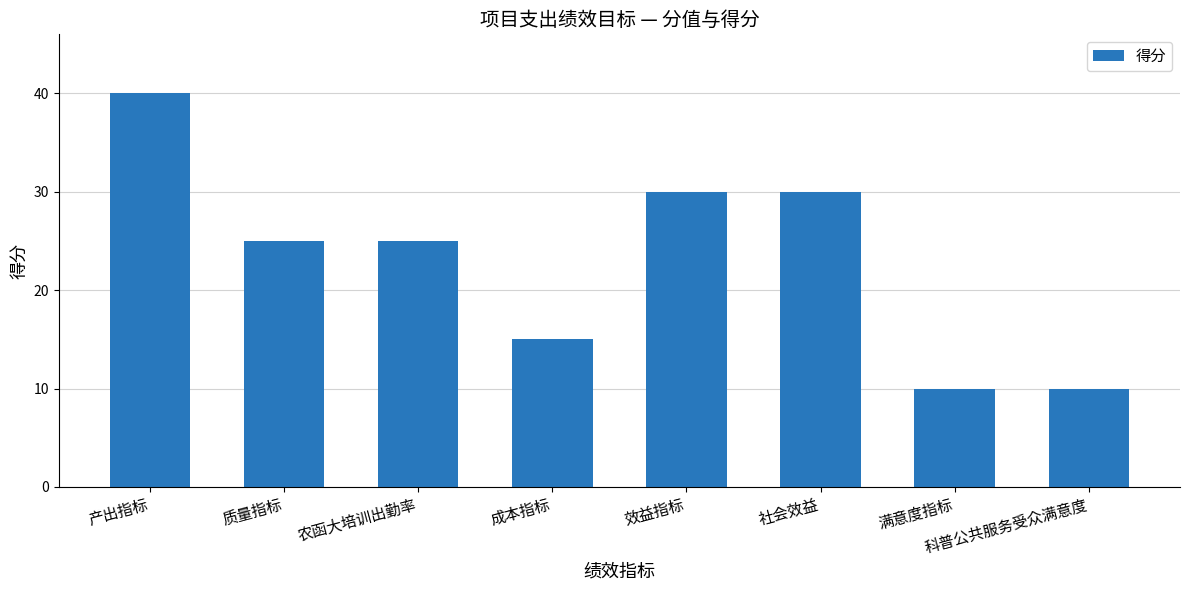

Which category has the highest value across all series?

产出指标